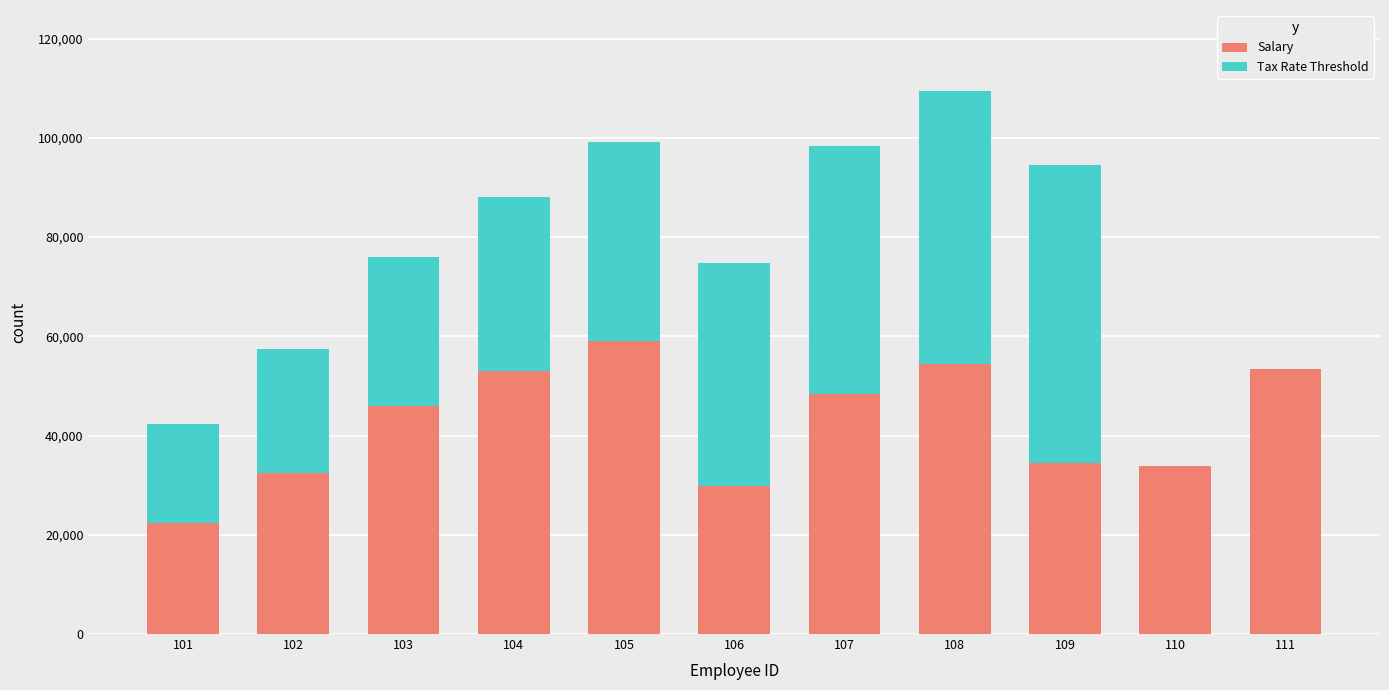

What is the maximum value for Salary?

59100